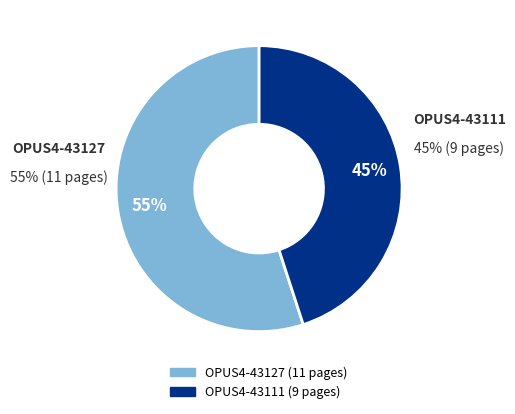

What percentage is the OPUS4-43111 slice, to the nearest percent?

45%